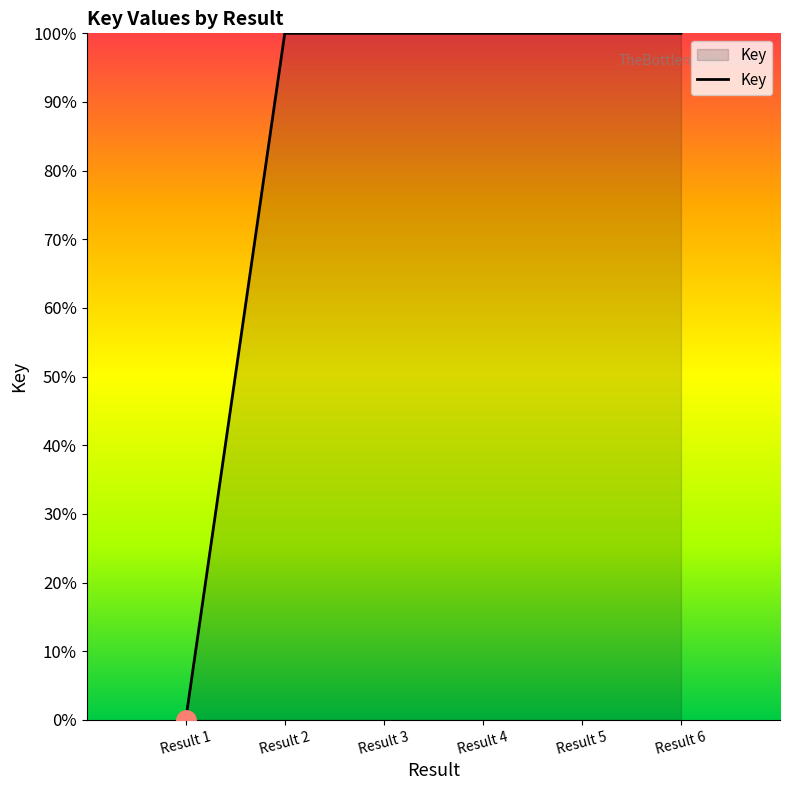

Reading left to right, list all the values displayed in this chart.

0.0	1.0	1.0	1.0	1.0	1.0